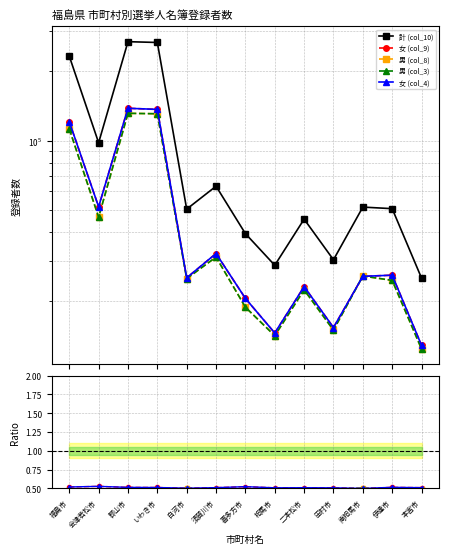

Is the value of 女 (col_4) at 郡山市 greater than the value of 男 (col_8) at 福島市?

Yes